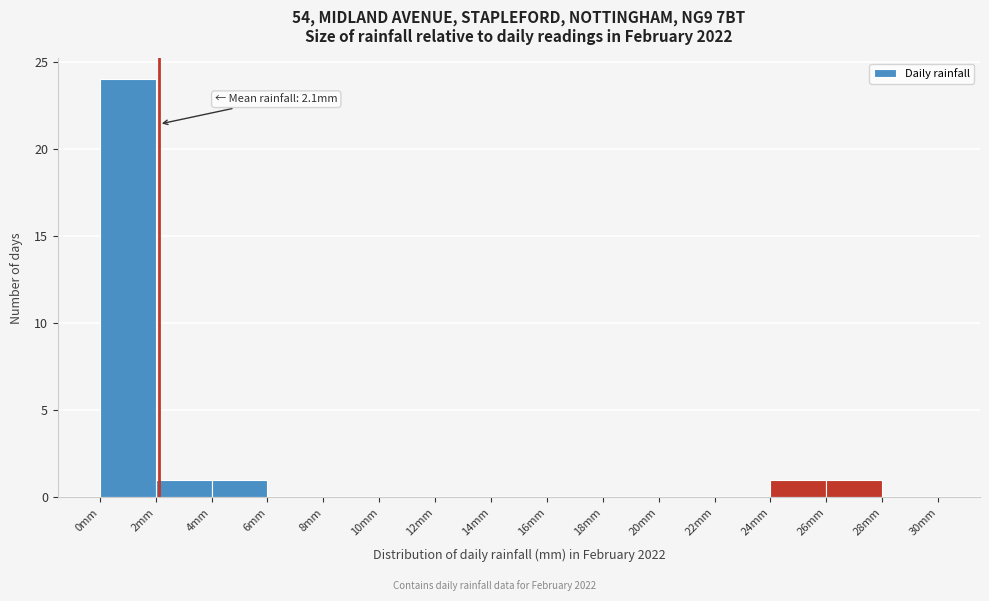

Over which range of the x-axis is the bar tallest?

0 to 2